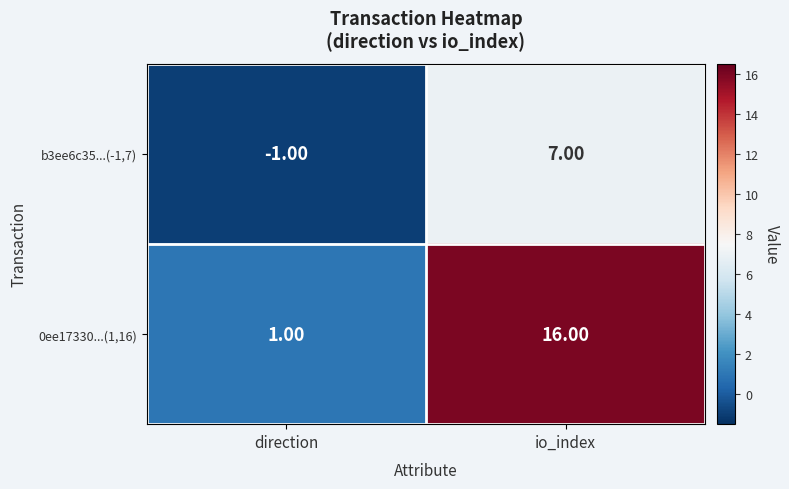

At which label is 0ee17330...(1,16) closest to 8?

direction